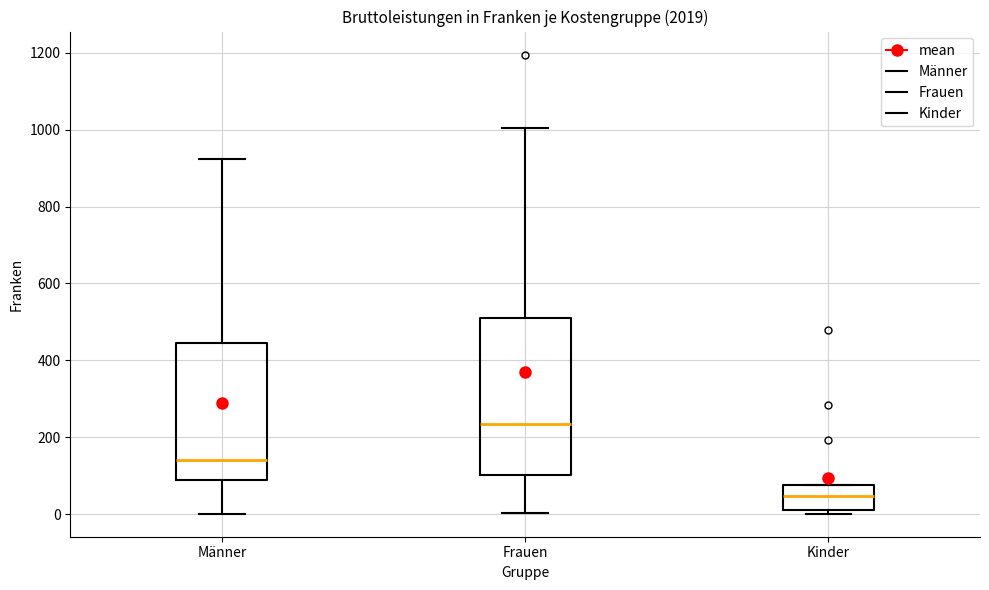

Reading left to right, read every box against the y-axis: the position of its median line, the range the box covers, and the ends of its whiskers. The values are not printed on the chart, so give them approximately, as read against the axis.

Männer: median 140, box 80 to 440, whiskers 0 to 920
Frauen: median 240, box 100 to 500, whiskers 0 to 1000
Kinder: median 40, box 0 to 80, whiskers 0 (just below the box's lower edge) to 80